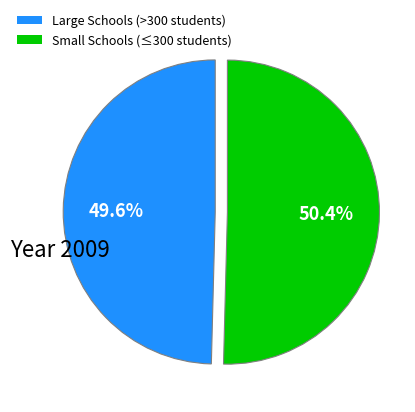

Count the number of slices in the pie.

2